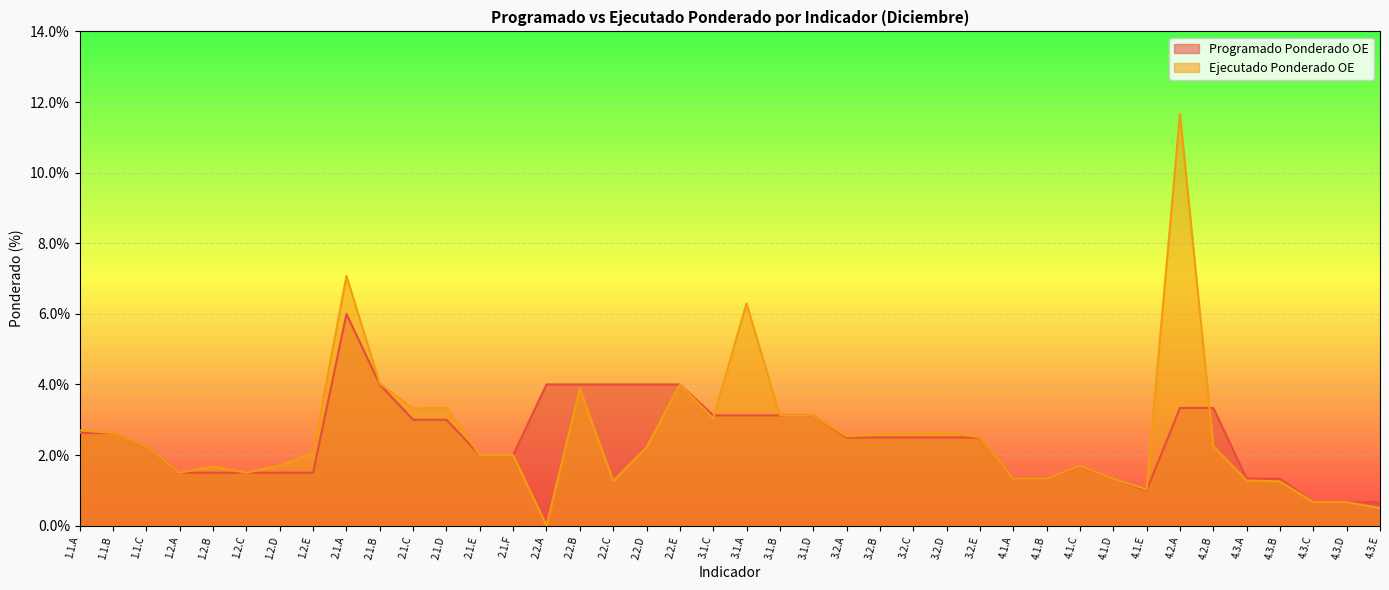

Where is Ejecutado Ponderado OE nearest to the value 5?

2.1.B